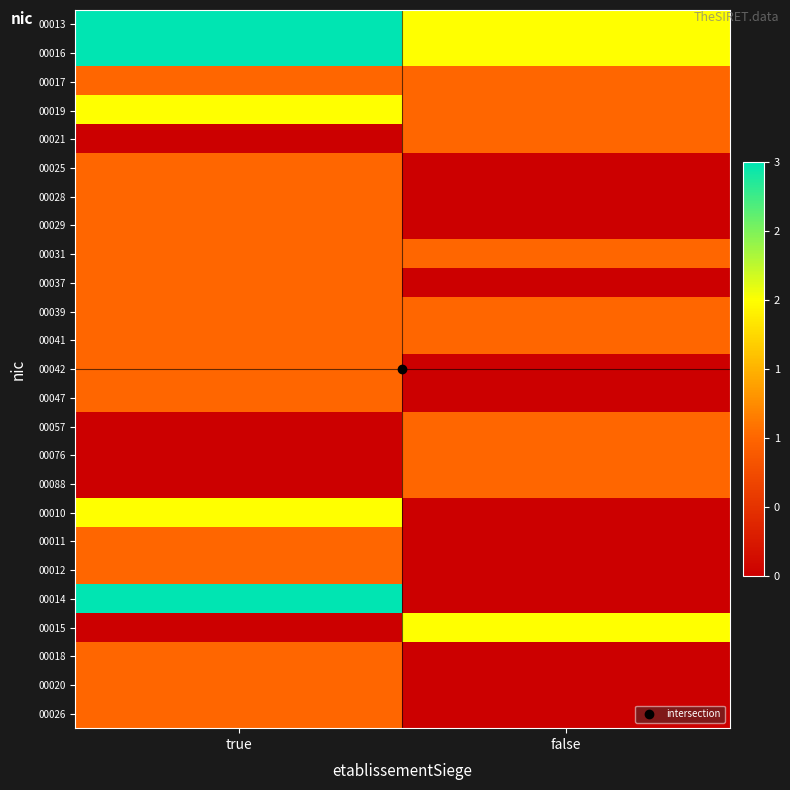

Reading left to right, what are all the values shown in this chart?

00013: true=3	false=2
00016: true=3	false=2
00017: true=1	false=1
00019: true=2	false=1
00021: true=0	false=1
00025: true=1	false=0
00028: true=1	false=0
00029: true=1	false=0
00031: true=1	false=1
00037: true=1	false=0
00039: true=1	false=1
00041: true=1	false=1
00042: true=1	false=0
00047: true=1	false=0
00057: true=0	false=1
00076: true=0	false=1
00088: true=0	false=1
00010: true=2	false=0
00011: true=1	false=0
00012: true=1	false=0
00014: true=3	false=0
00015: true=0	false=2
00018: true=1	false=0
00020: true=1	false=0
00026: true=1	false=0